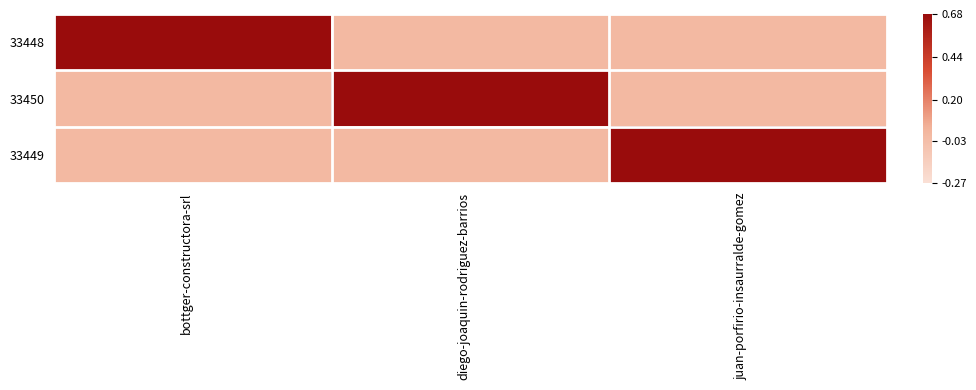

Rank the series by their maximum value, from lowest to highest.

33448, 33450, 33449